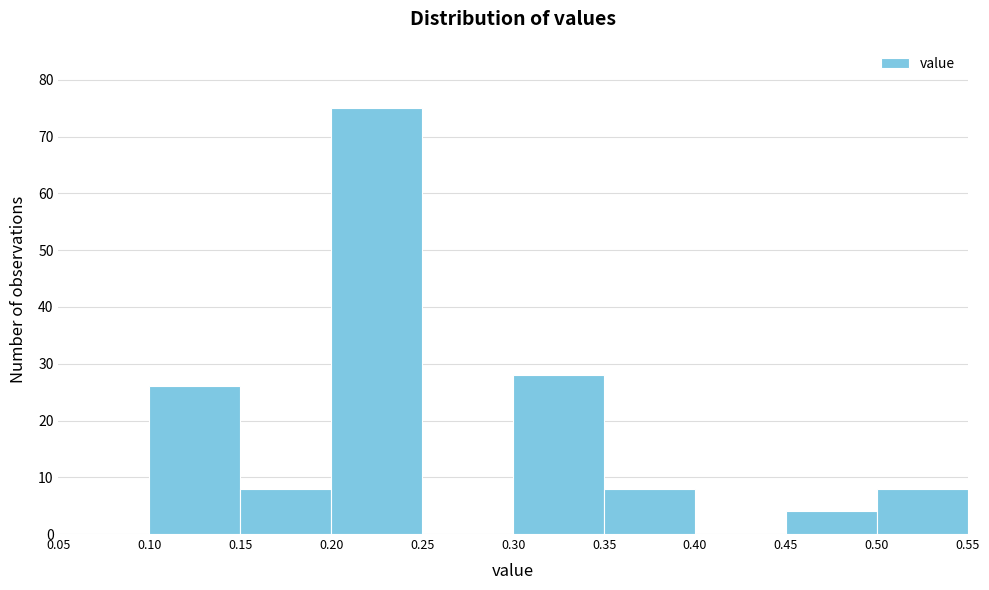

What is the height of the bar covering 0.15 to 0.20 on the x-axis? The values are not printed on the chart, so give them approximately, as read against the axis.

8